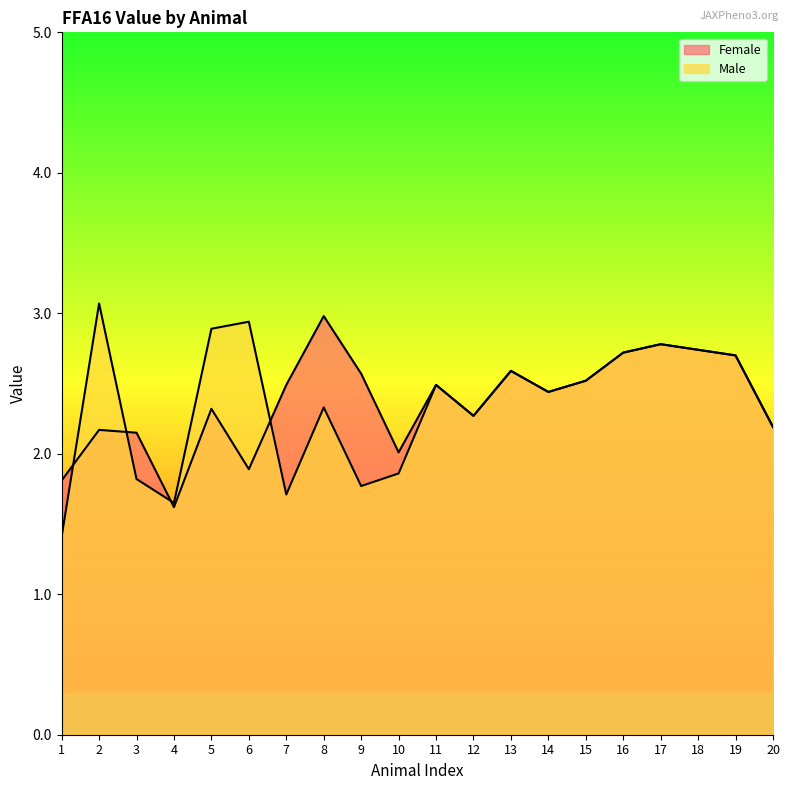

The Male series shows 2.6 at 13. True or false?

True